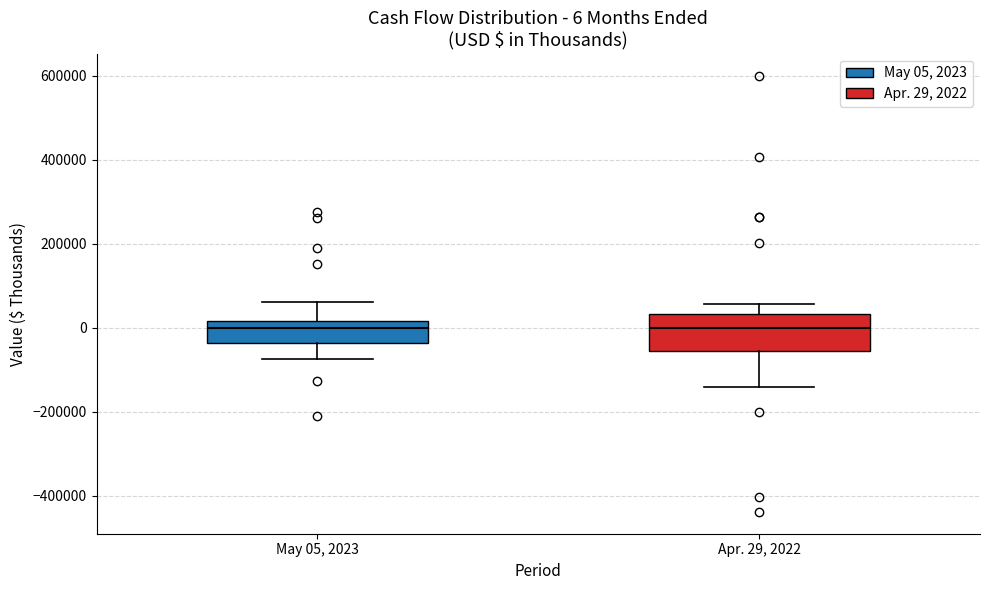

Which box is the tallest, from its lower edge to its upper edge?

Apr. 29, 2022